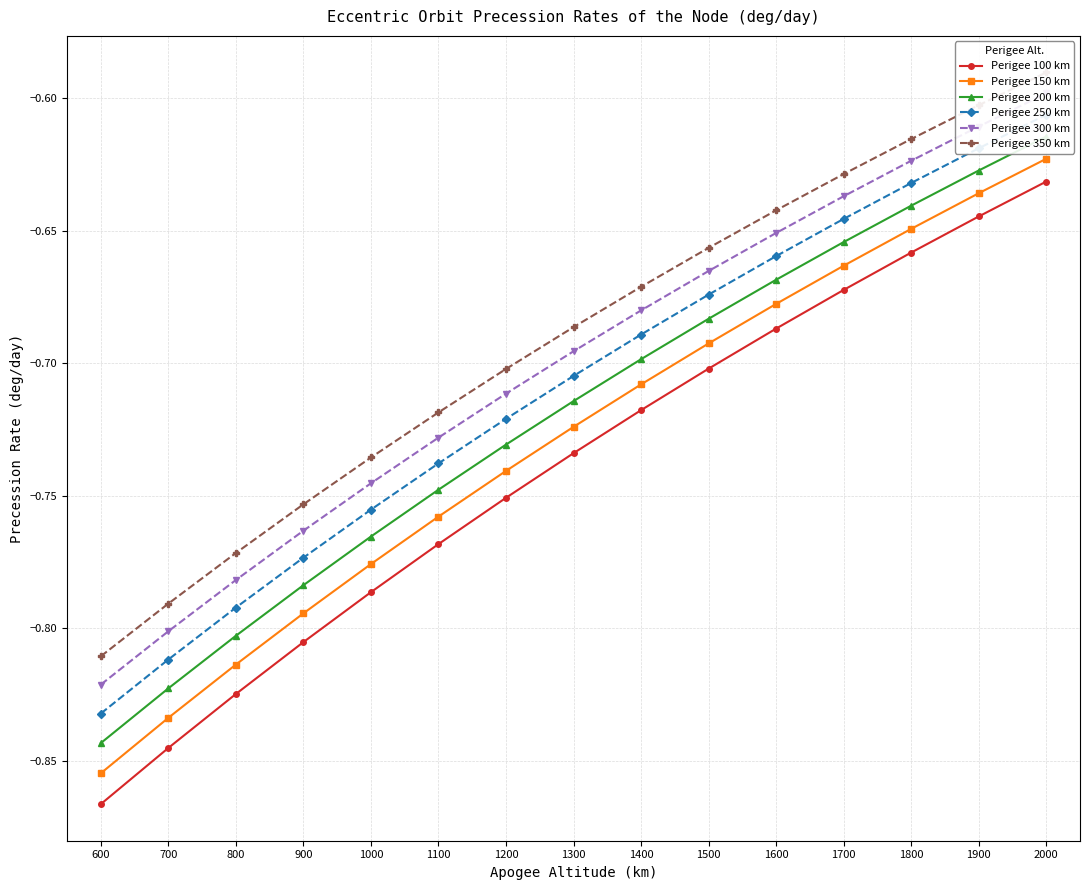

Rank the categories by Perigee 350 km value from highest to lowest.

2000, 1900, 1800, 1700, 1600, 1500, 1400, 1300, 1200, 1100, 1000, 900, 800, 700, 600